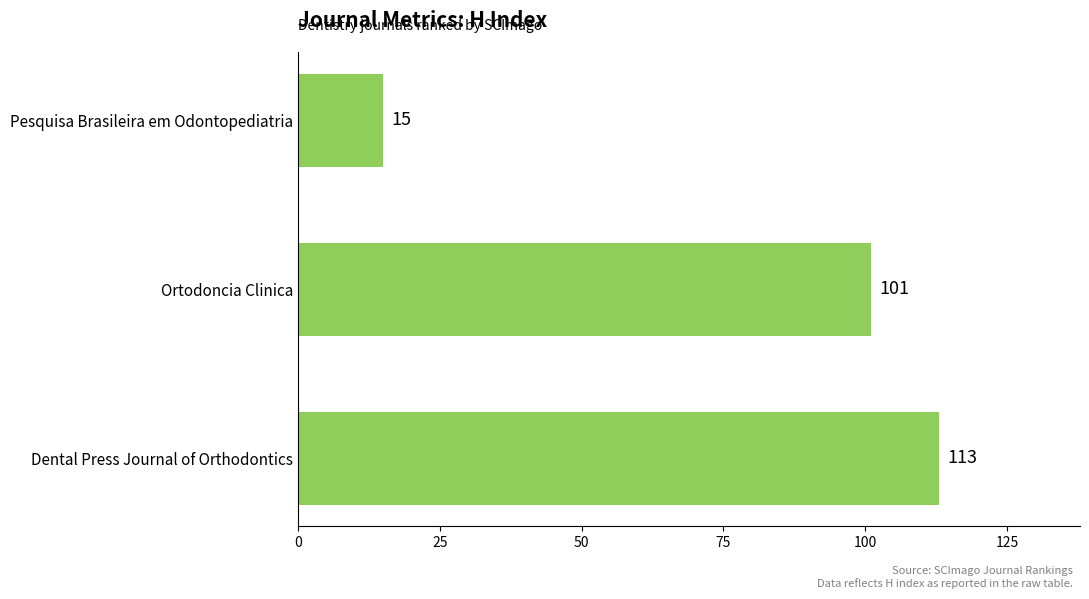

Reading top to bottom, list all the values displayed in this chart.

Pesquisa Brasileira em Odontopediatria=15	Ortodoncia Clinica=101	Dental Press Journal of Orthodontics=113